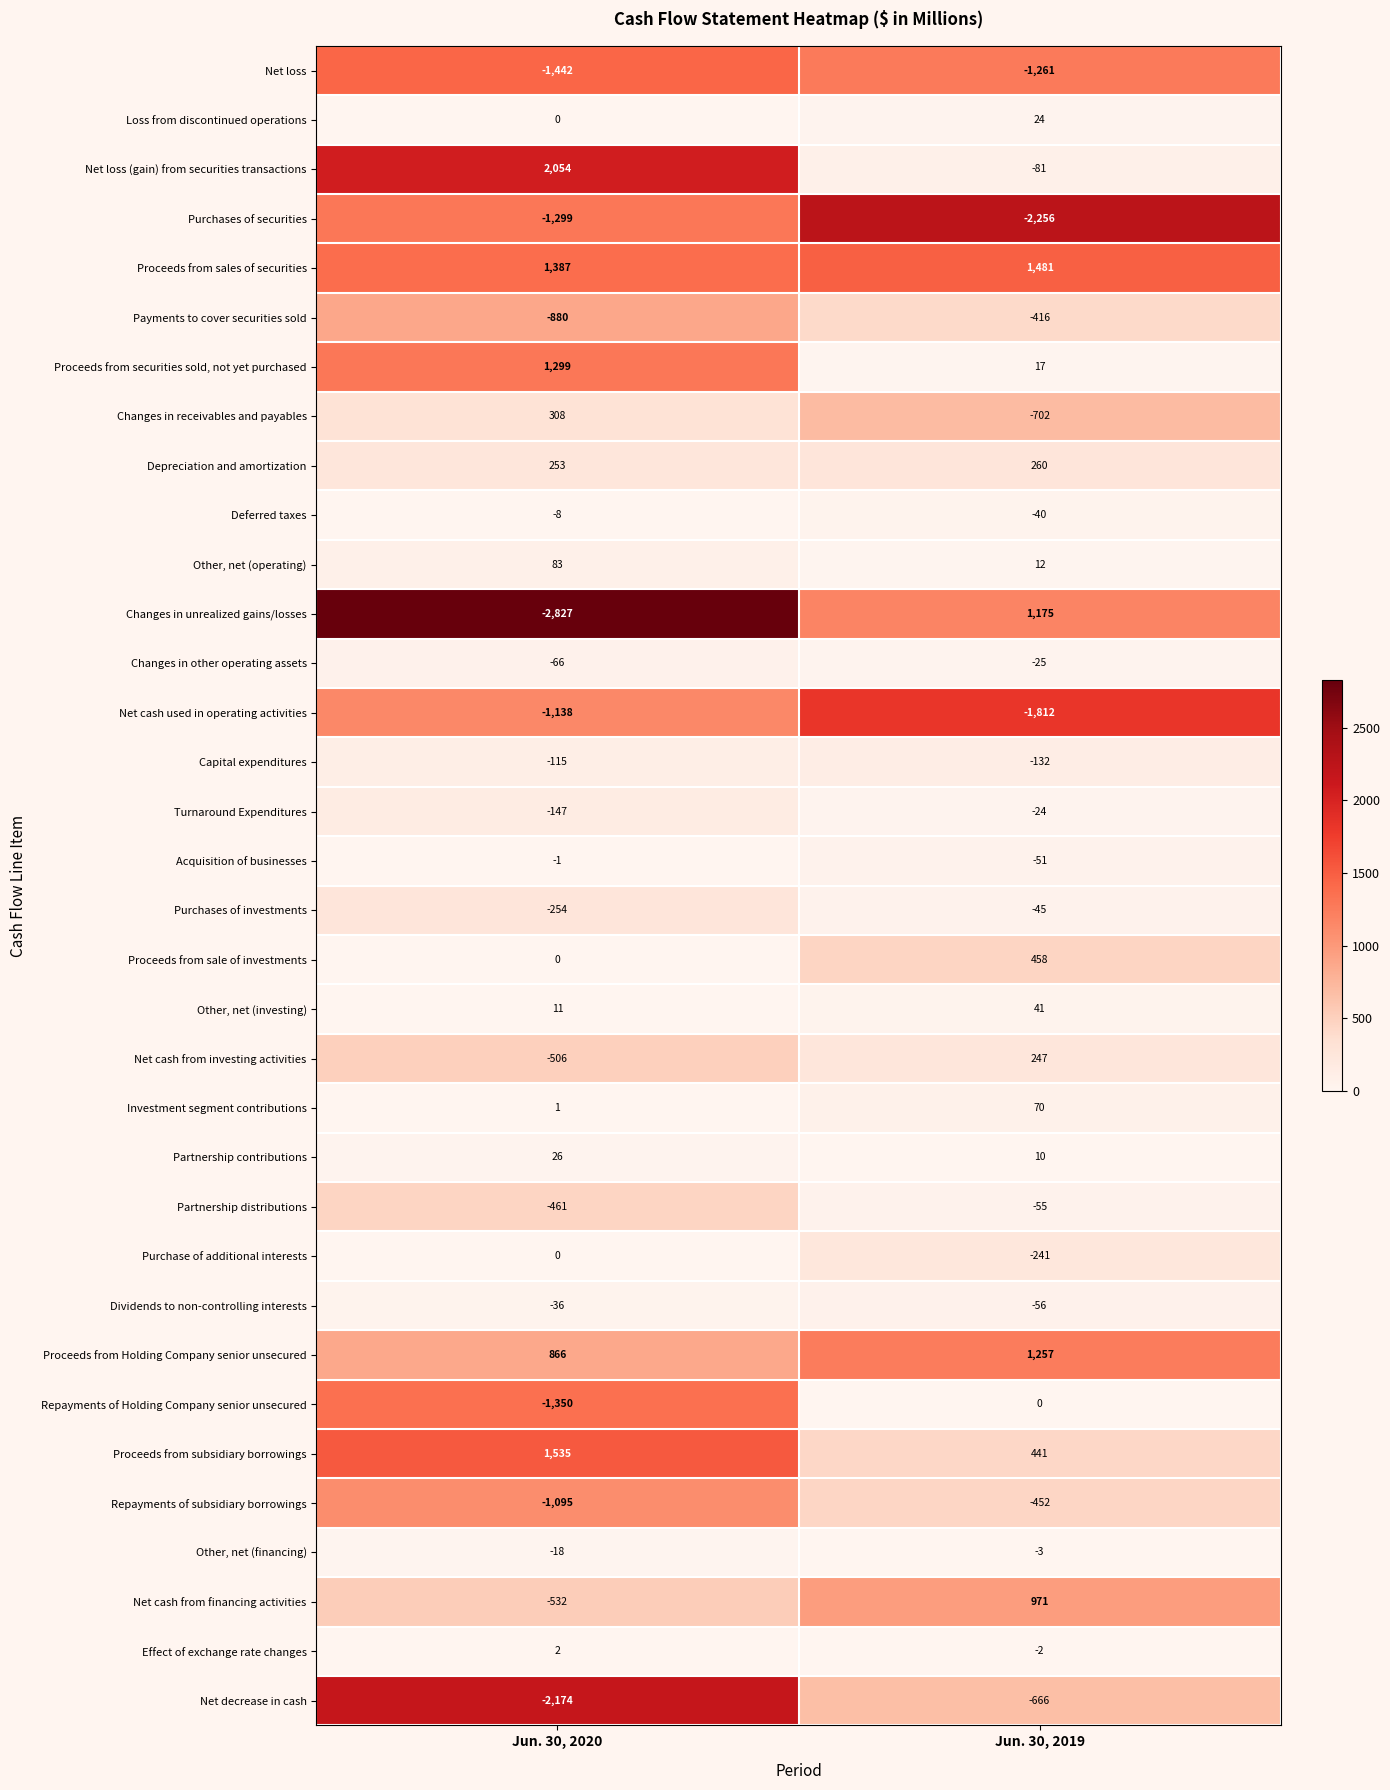

At which label is Turnaround Expenditures closest to -85?

Jun. 30, 2019